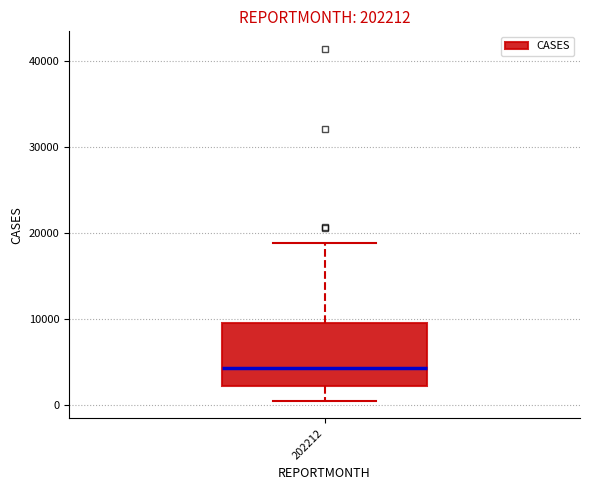

Transcribe this box plot: give where the median line is, the range the box spans, and where the two whiskers end, as read against the y-axis. The values are not printed on the chart, so give them approximately, as read against the axis.

median 4000, box 2000 to 10000, whiskers 0 to 19000